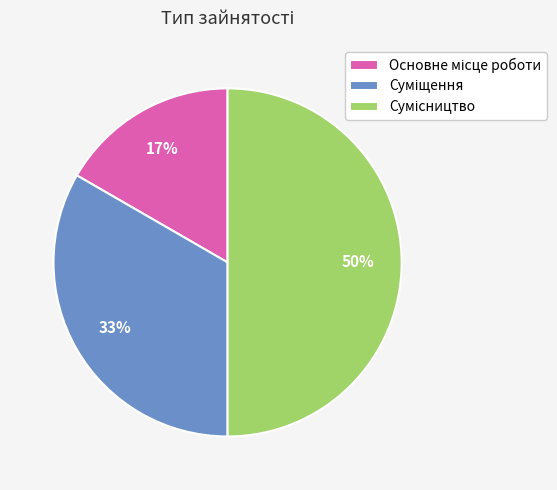

Count the number of slices in the pie.

3